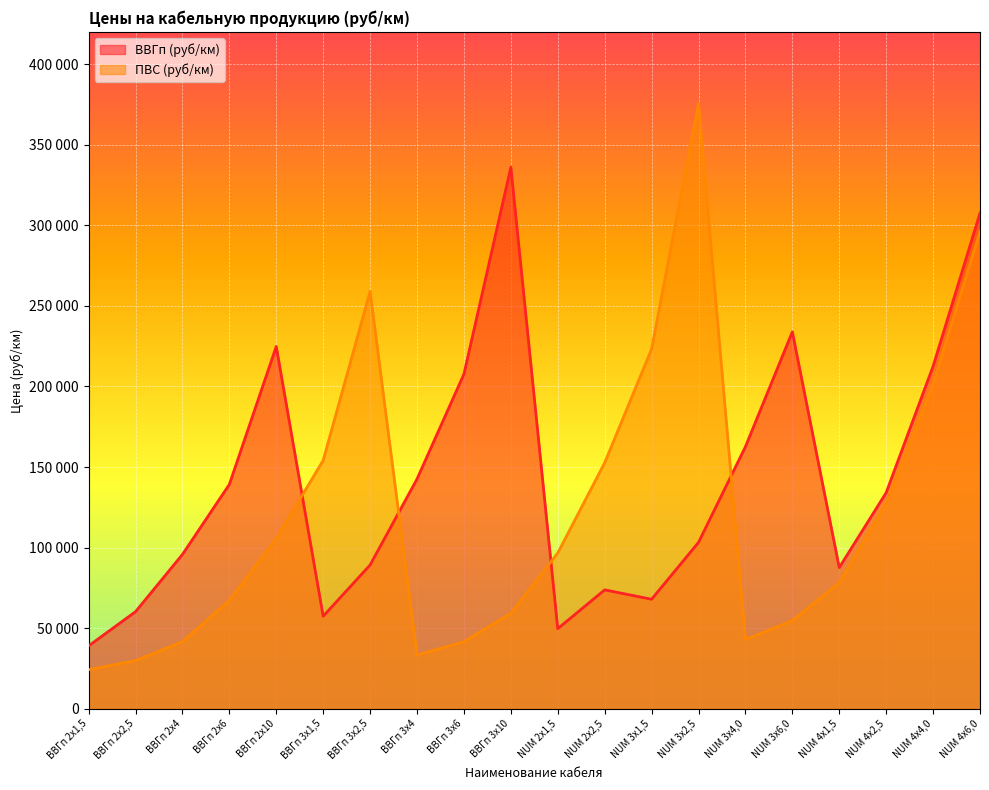

At ВВГп 2х2,5, list the series in order from smallest to largest.

ПВС (руб/км), ВВГп (руб/км)